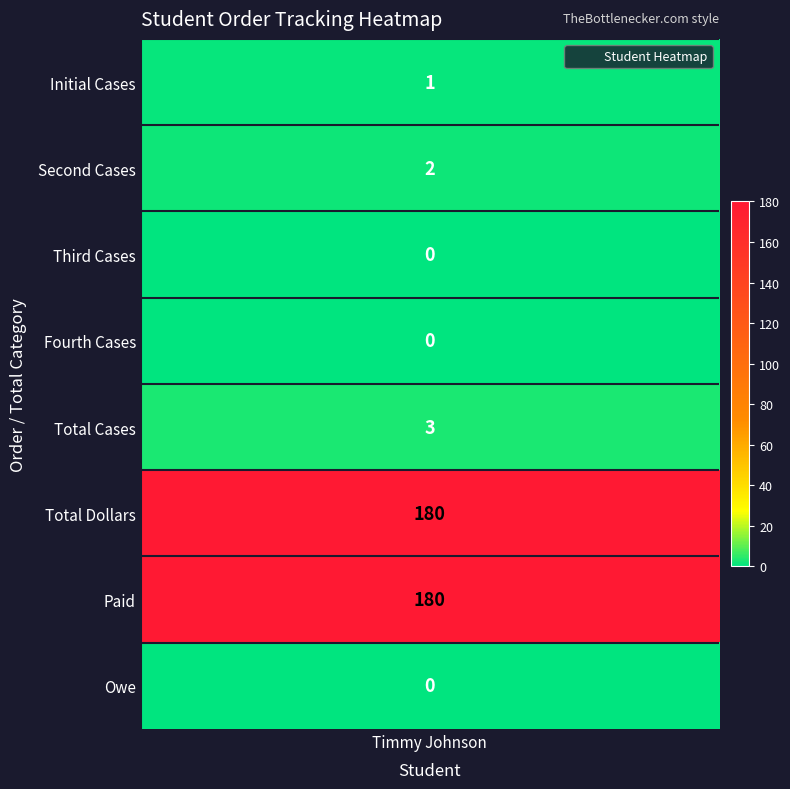

What is the approximate value at 6, to the nearest 10?

180